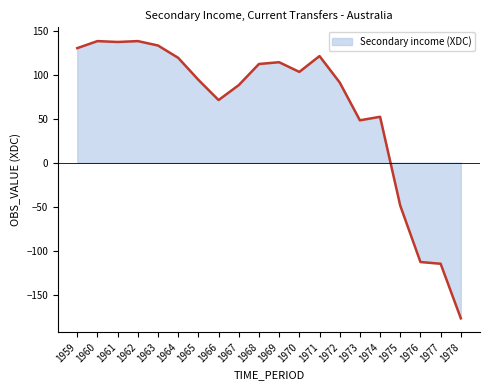

True or false: there are more than 2 points higher than both neighbors.

True